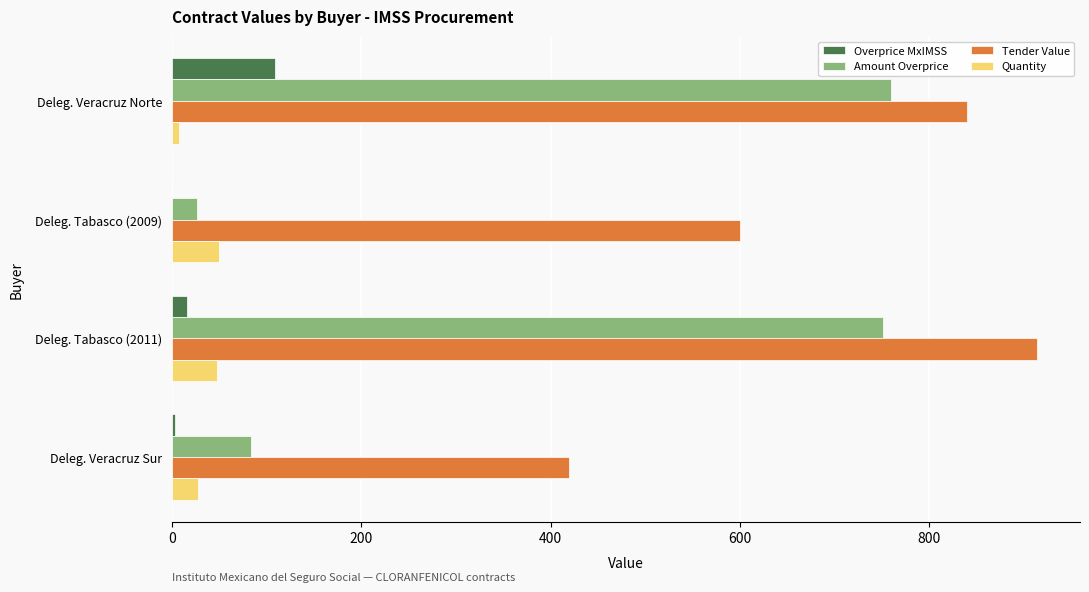

The value of Amount Overprice at Deleg. Veracruz Norte is 307.3. True or false?

False